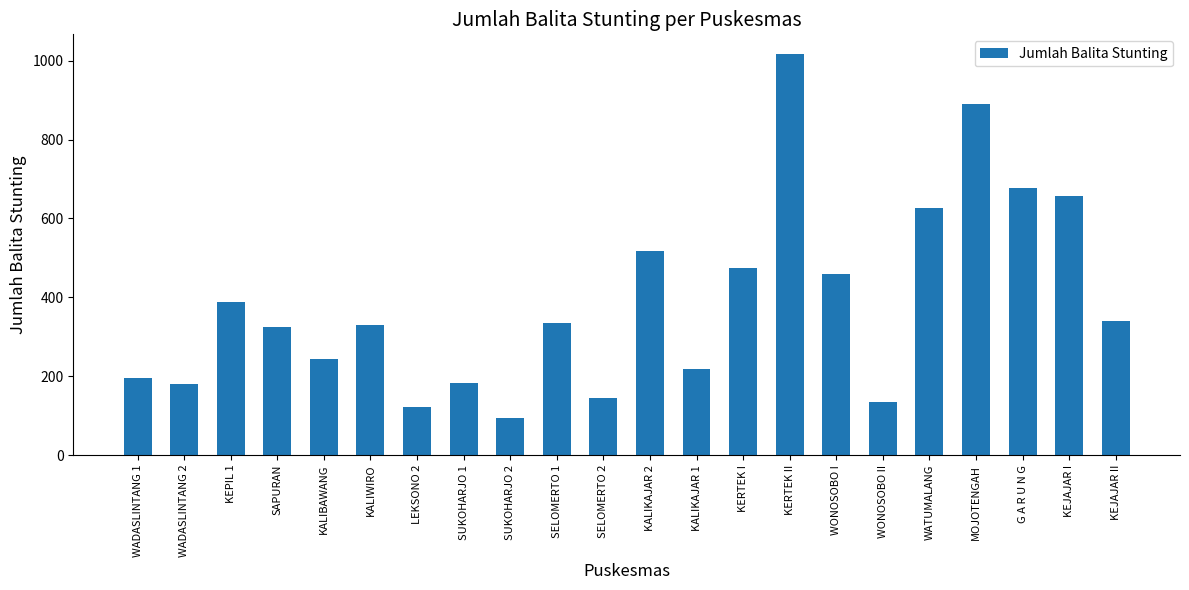

How many series are shown in this chart?

1